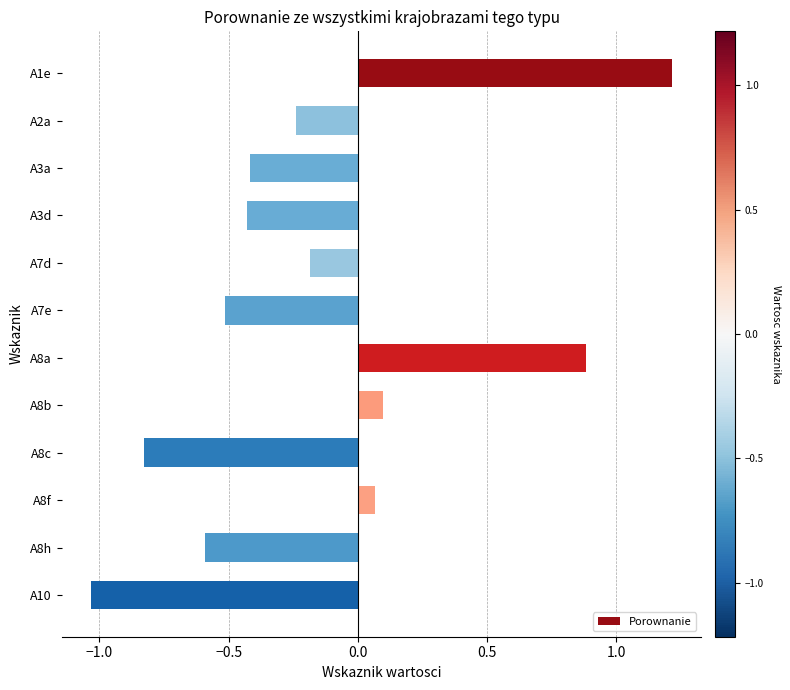

What value does the data have at A1e?

1.2